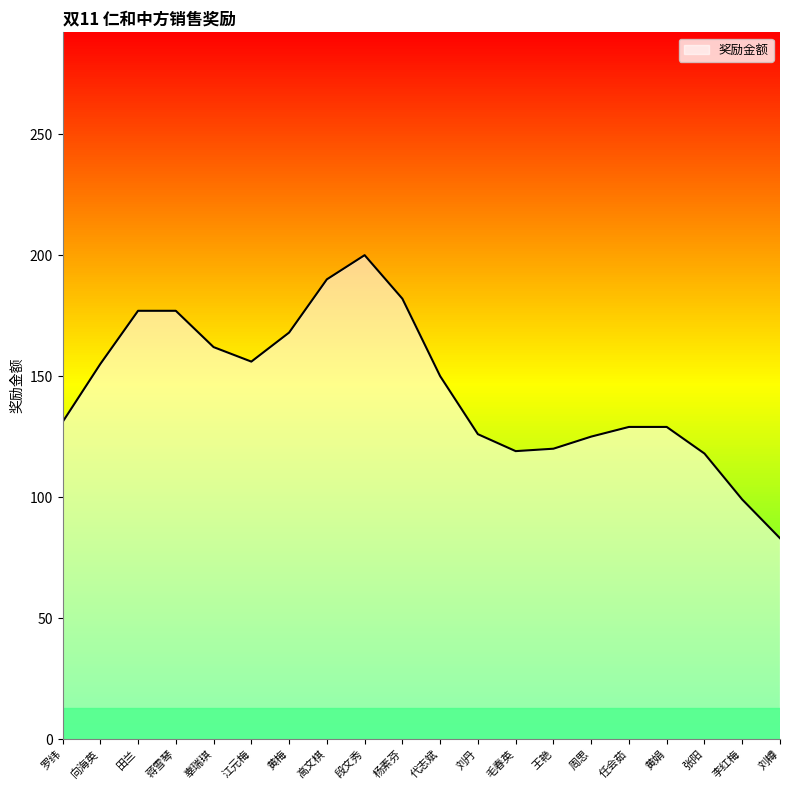

Is it true that the value at 毛春英 is 168?

False